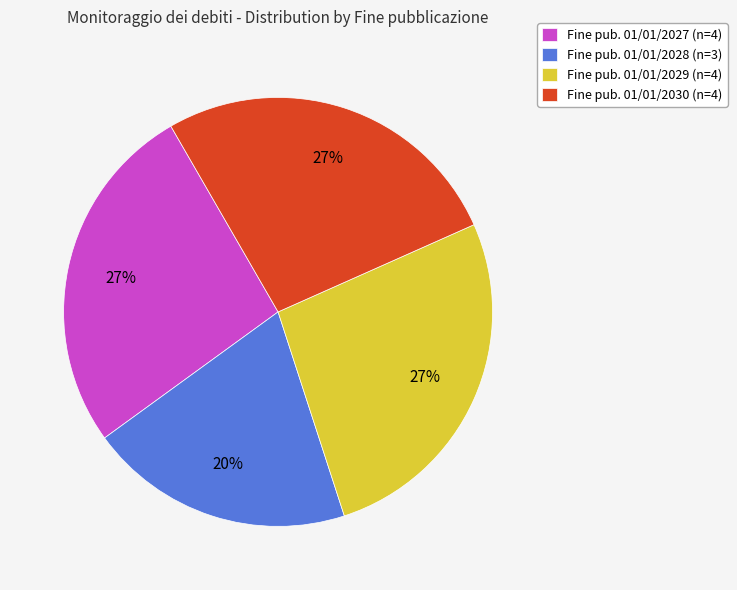

Is the sum of Fine pub. 01/01/2028 (n=3) and Fine pub. 01/01/2027 (n=4) greater than half?

No